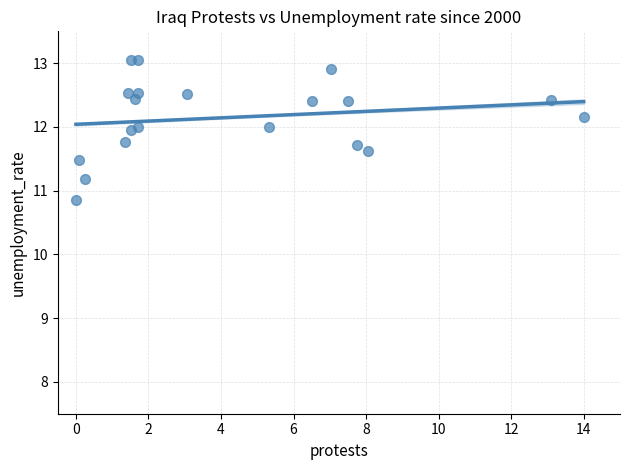

What is the range of X values (max minus min)?

14.0